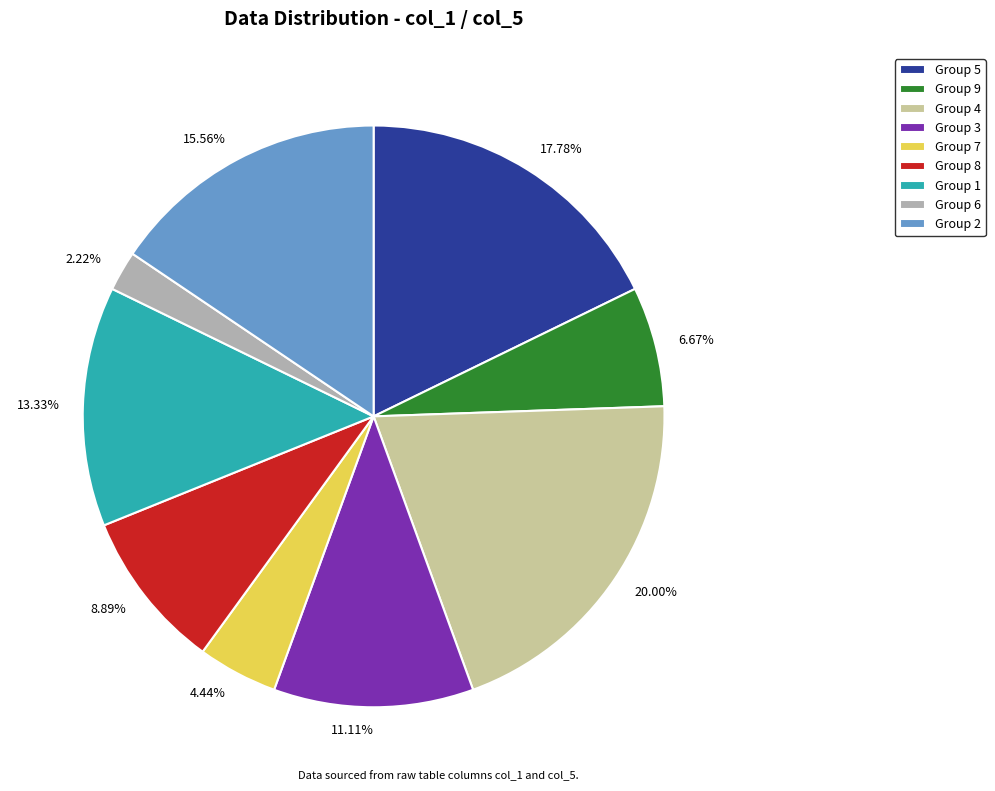

Does 13.33% represent more than half of the total?

No